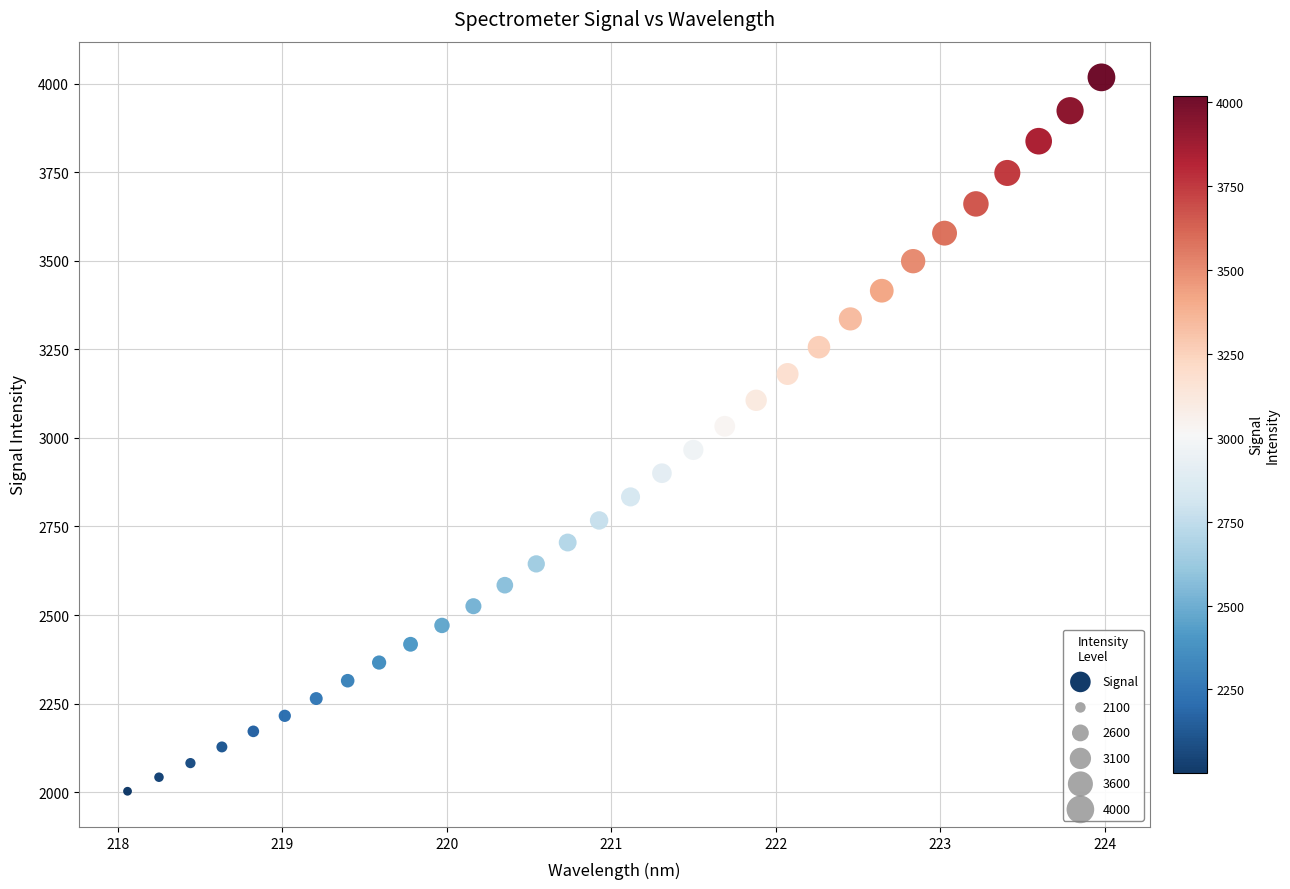

What is the range of X values (max minus min)?

5.9